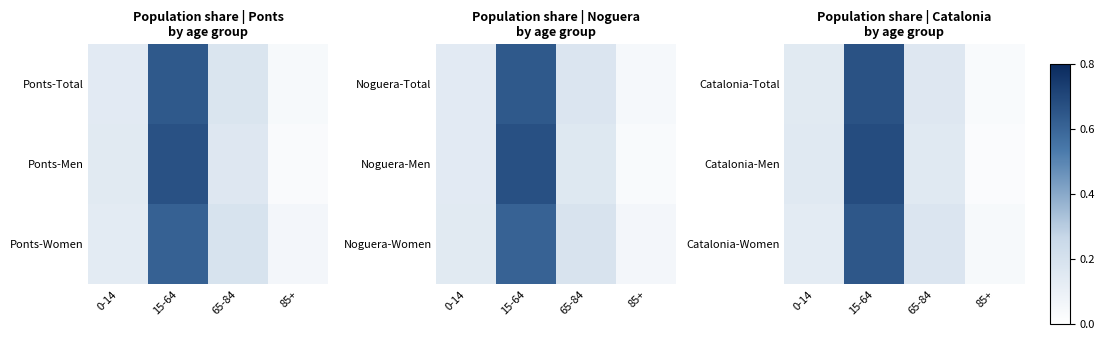

The Catalonia-Men series shows 0.0 at 85+. True or false?

True